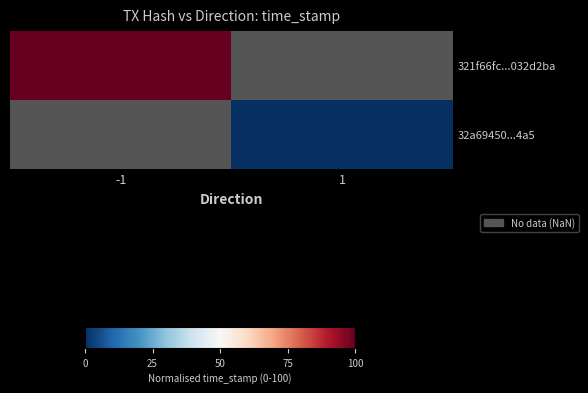

At how many categories does at least one series exceed 7?

1